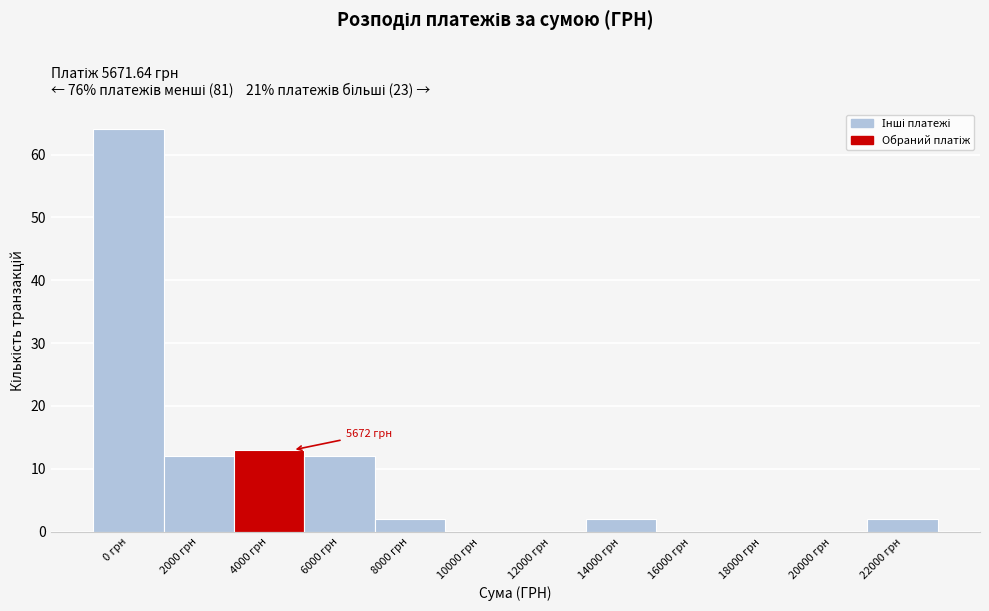

Reading left to right, what are all the values shown in this chart?

0 грн=64	2000 грн=12	4000 грн=13	6000 грн=12	8000 грн=2	10000 грн=0	12000 грн=0	14000 грн=2	16000 грн=0	18000 грн=0	20000 грн=0	22000 грн=2